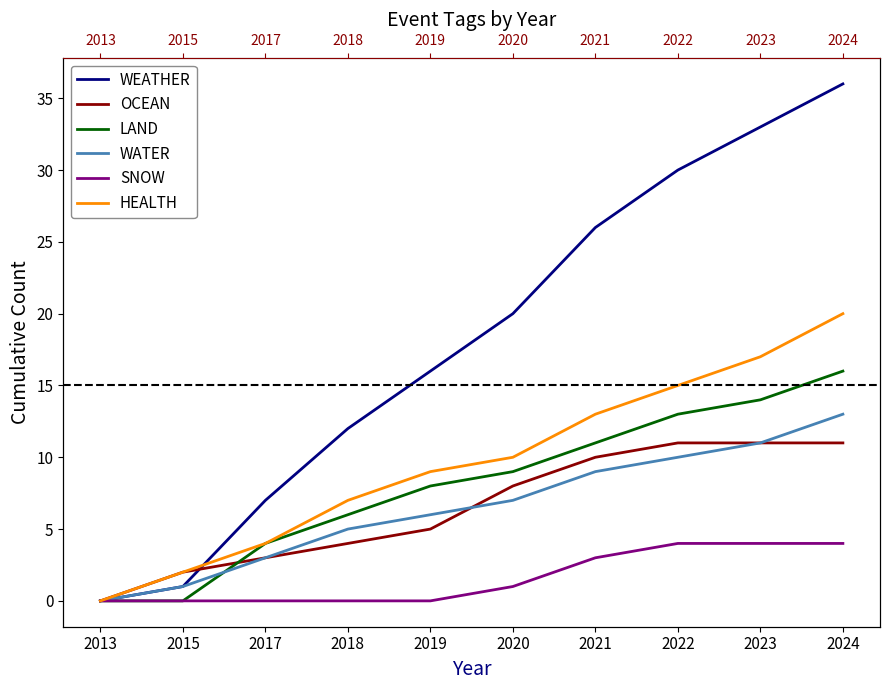

True or false: HEALTH has a value of 2 at 2015.

True